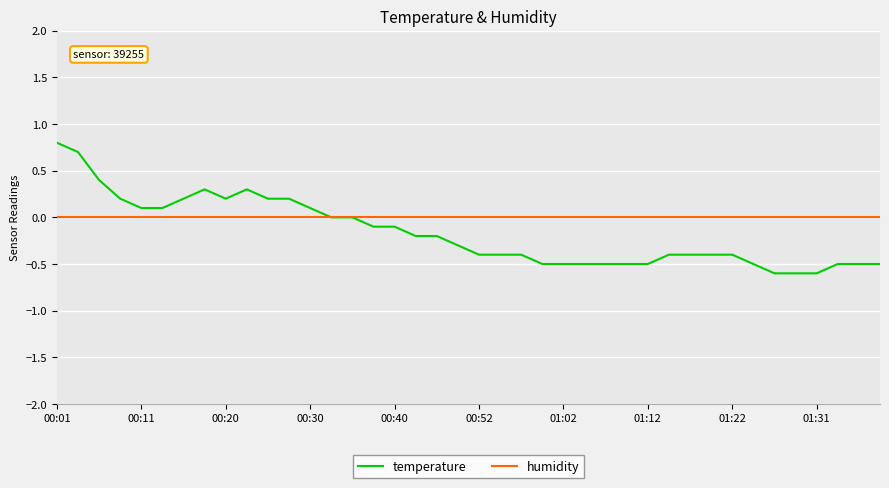

What is the maximum value shown in the chart?

0.8